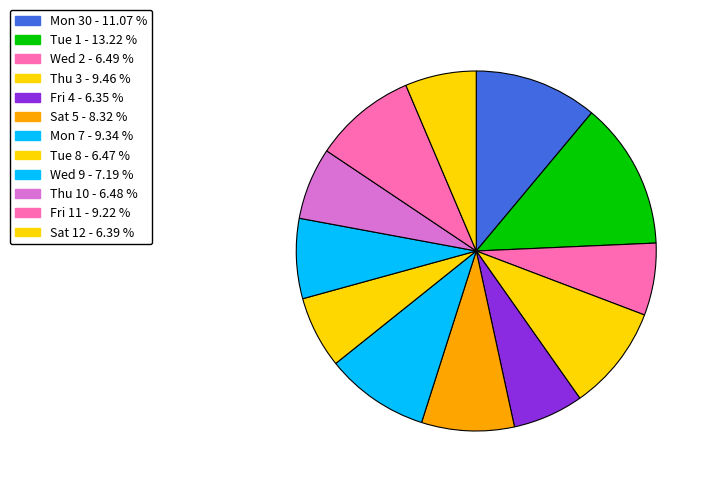

What portion of the pie excludes Mon 7?

90.7%